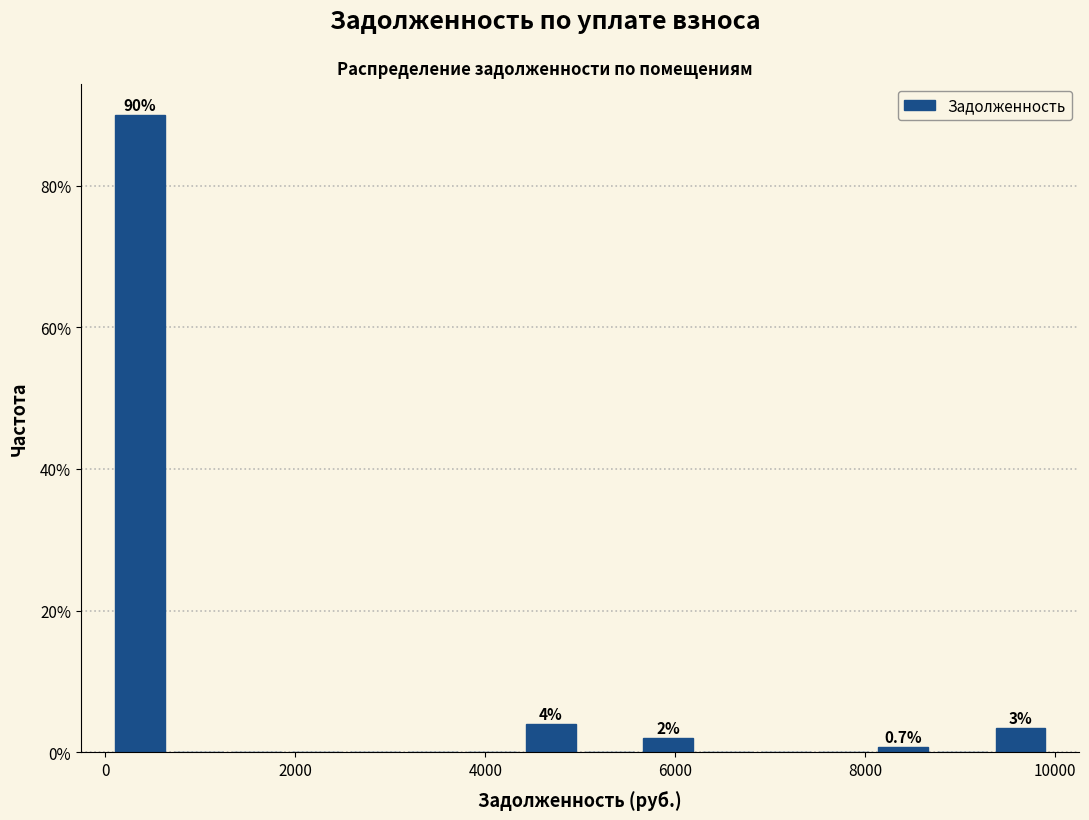

Around what value on the x-axis is the tallest bar? Give the approximate position of its centre, as read against the axis.

400